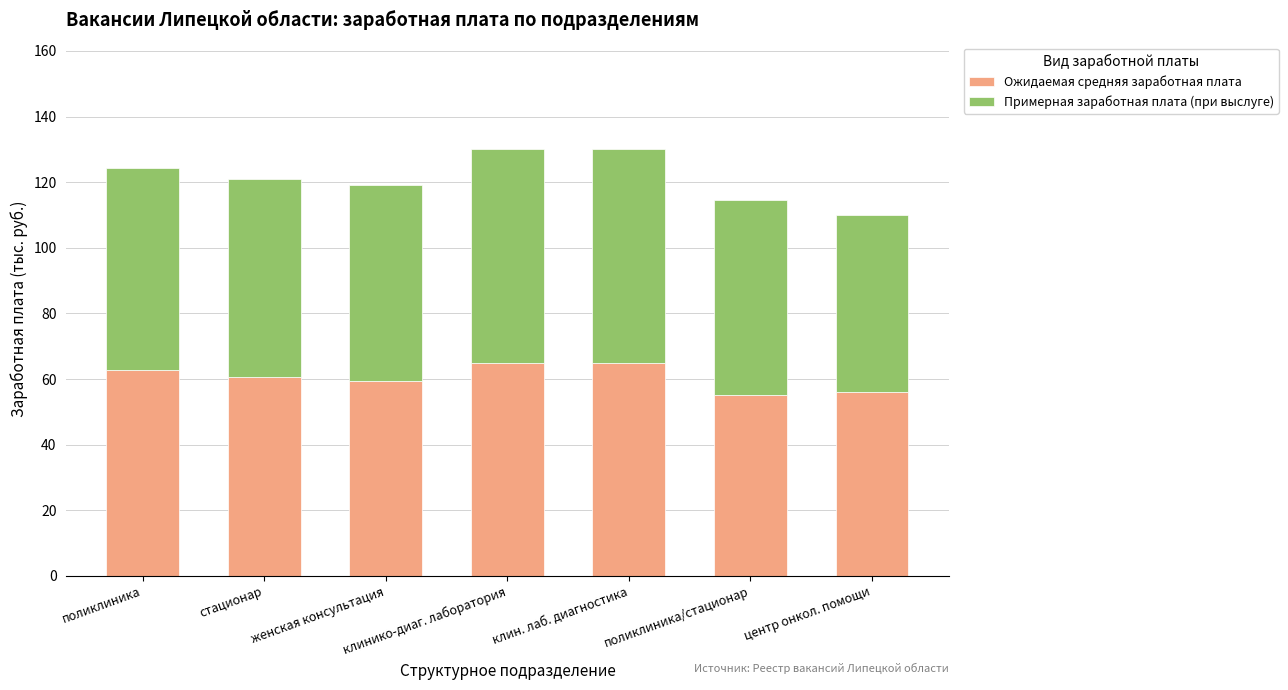

What is the highest value of the Ожидаемая средняя заработная плата series?

65.0